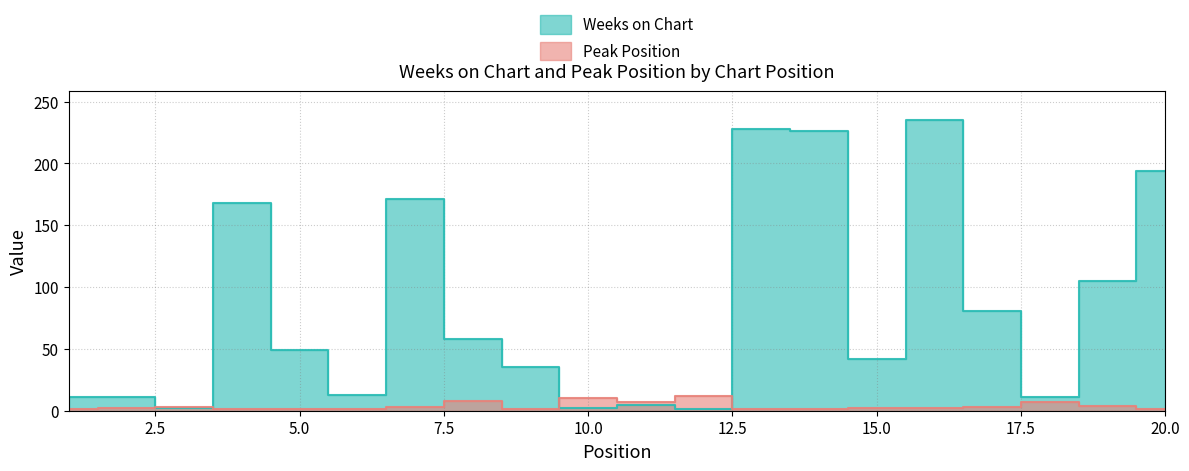

Is it true that Weeks on Chart equals 194 at 20?

True